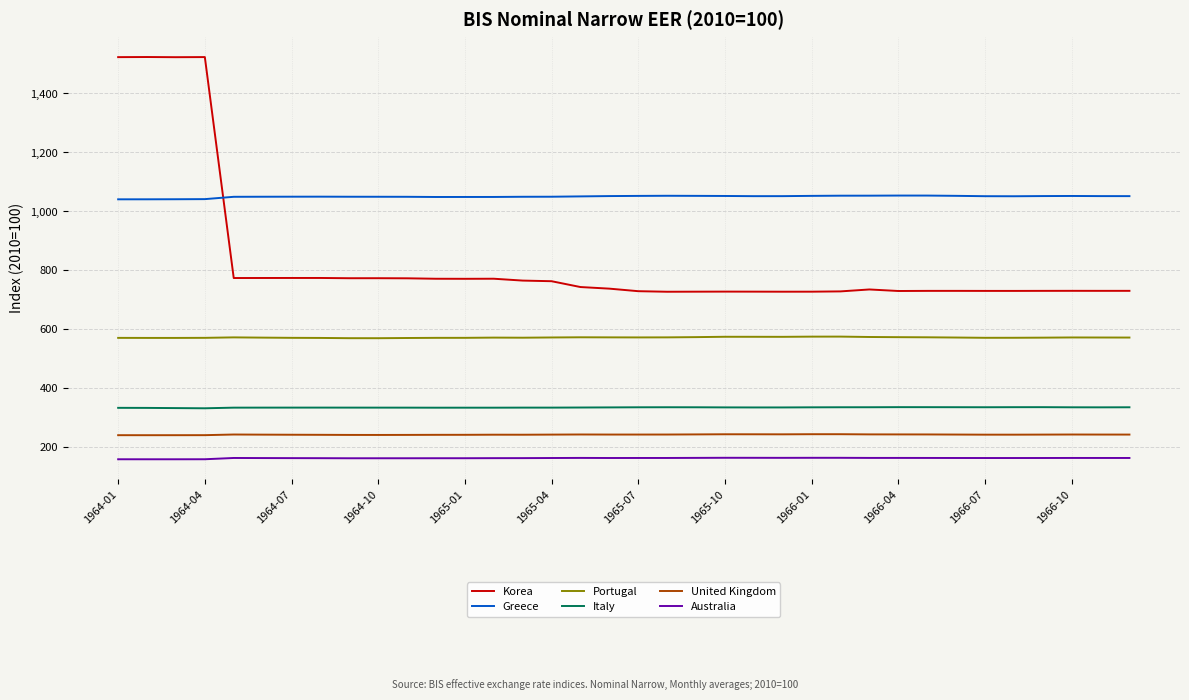

At how many categories does at least one series exceed 998?

36